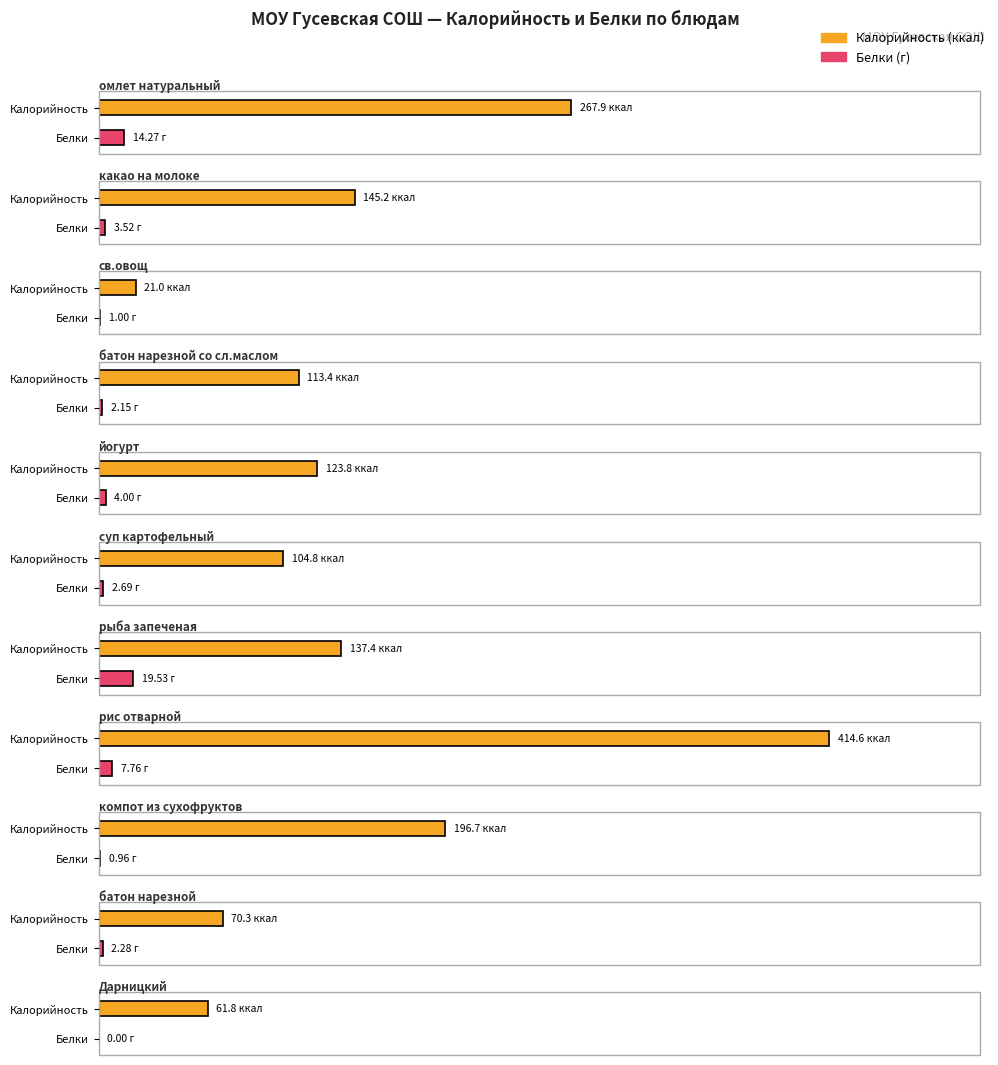

What is the approximate value of Калорийность at компот из сухофруктов?

196.7